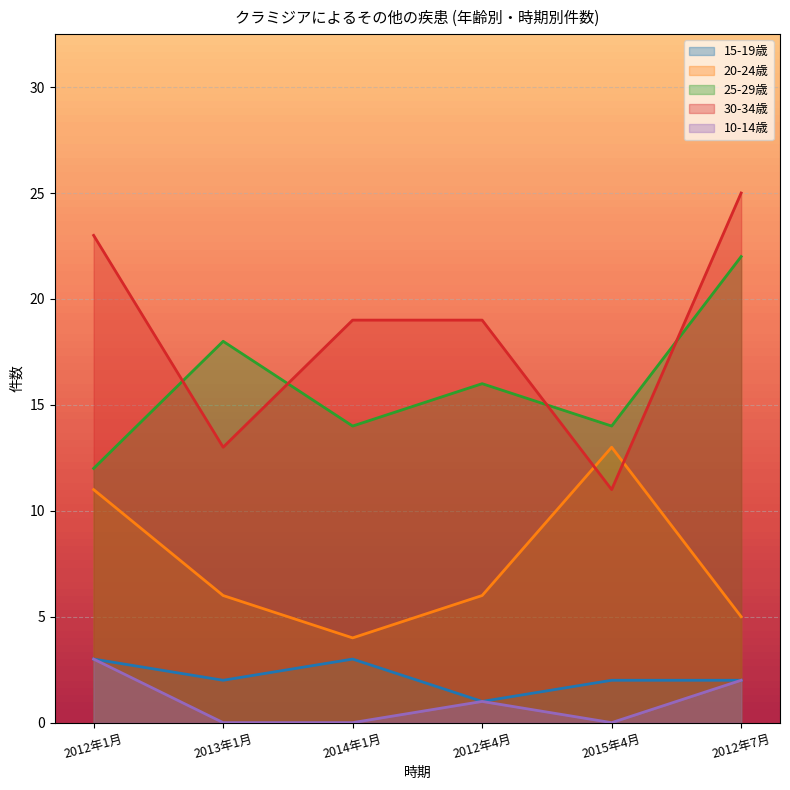

What is the label of the 2nd point from the right?

2015年4月